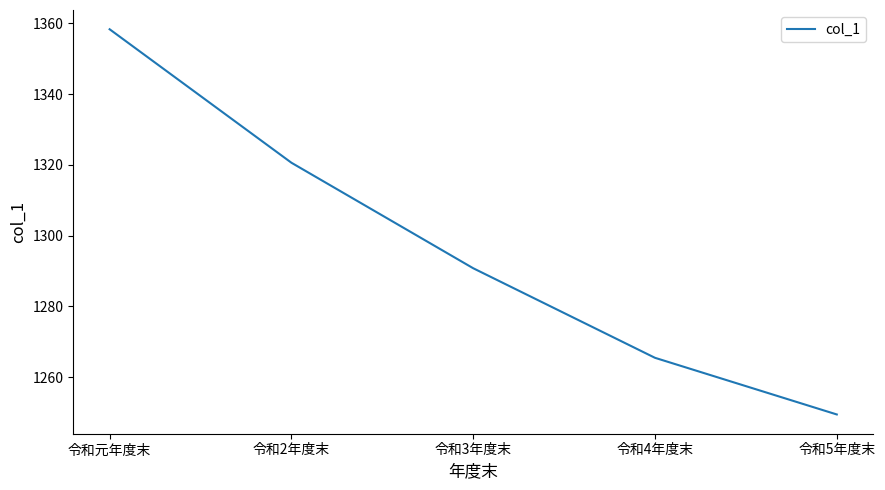

Rank the categories by value from lowest to highest.

令和5年度末, 令和4年度末, 令和3年度末, 令和2年度末, 令和元年度末